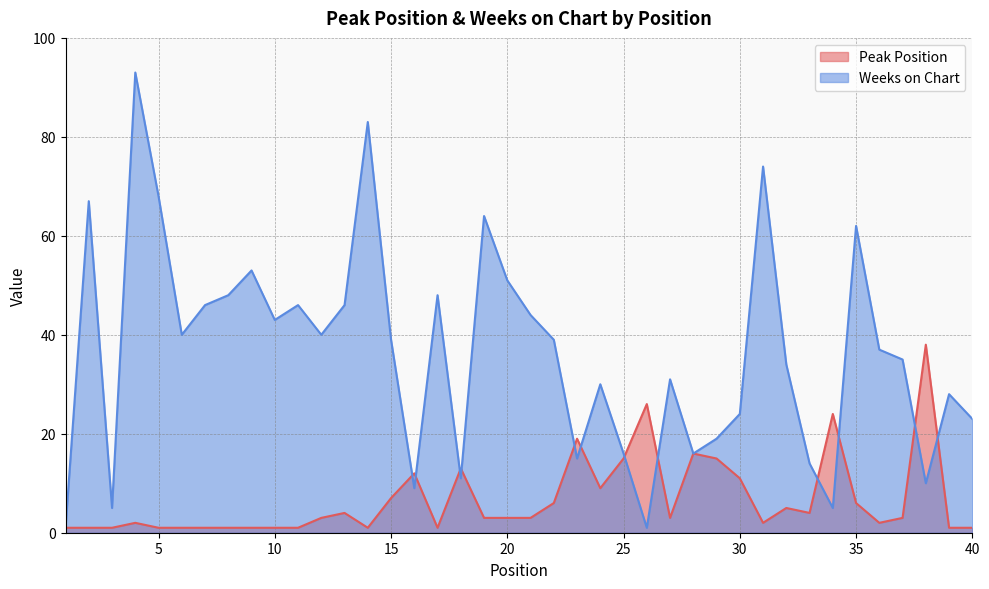

True or false: Weeks on Chart and Peak Position intersect in this chart.

True